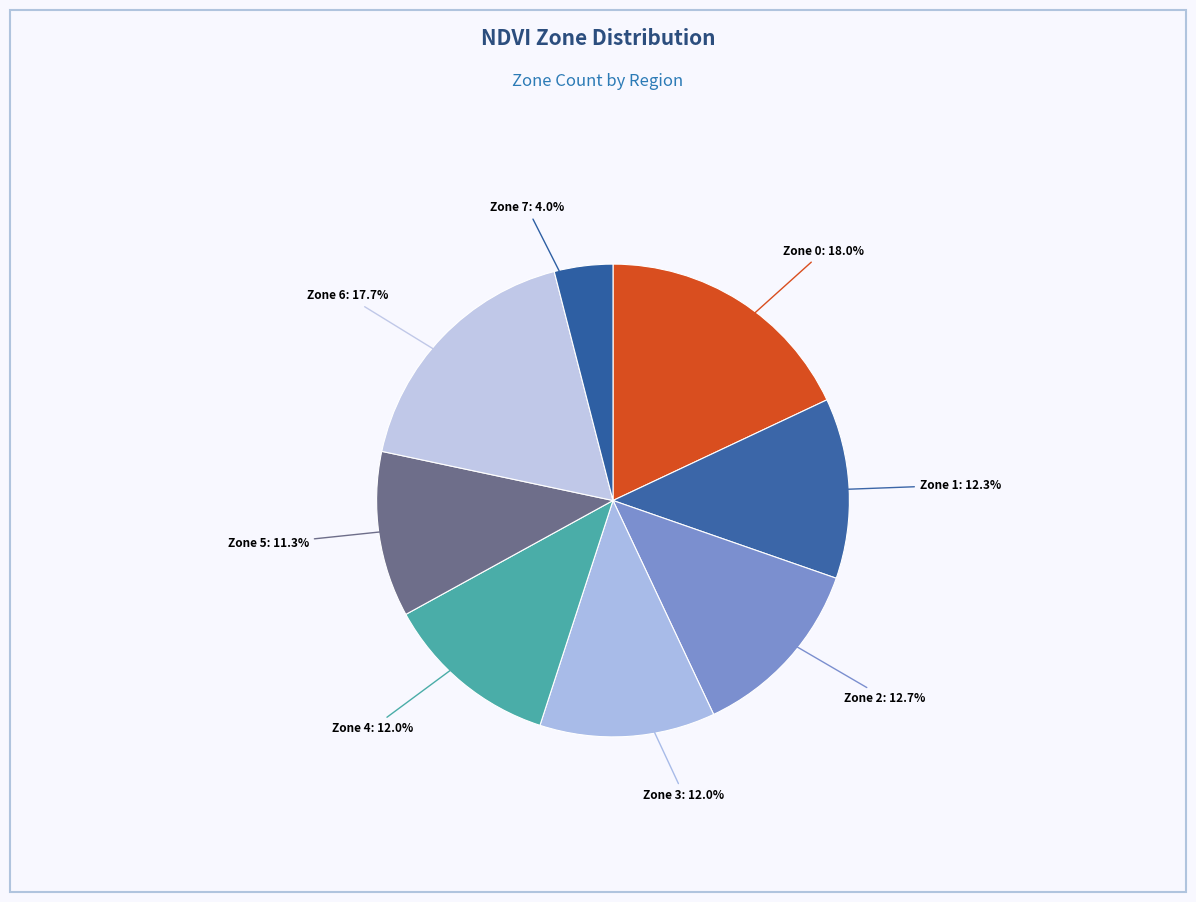

Does Zone 7 represent more than half of the total?

No